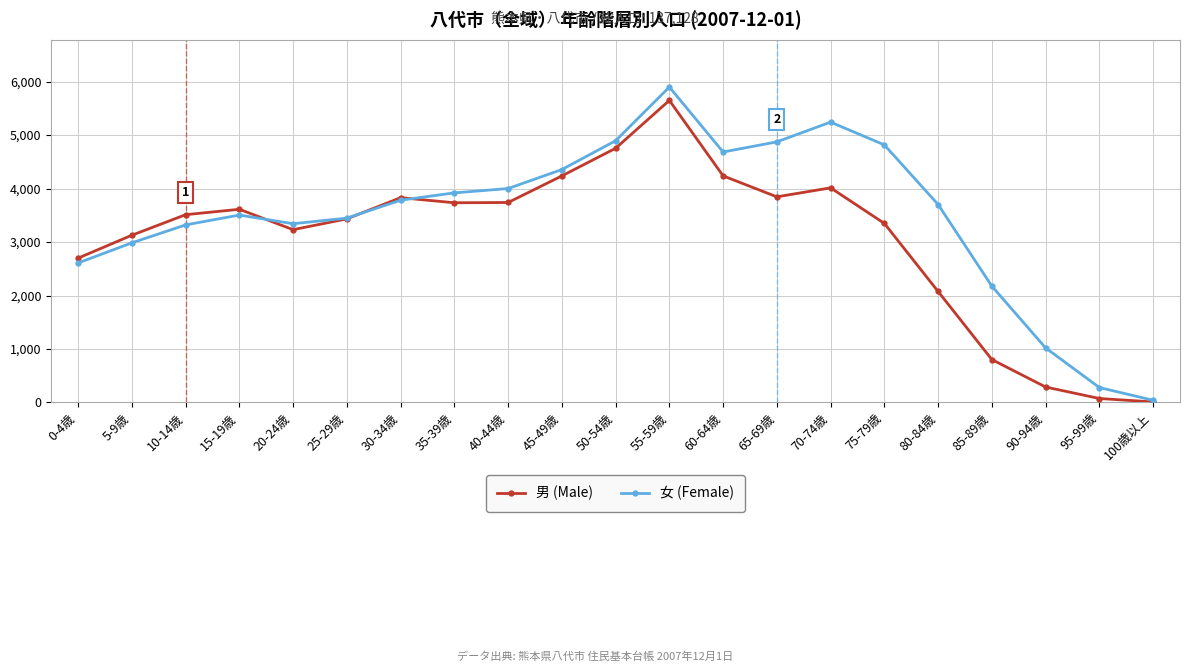

The value of 女 (Female) at 0-4歳 is 2608. True or false?

True